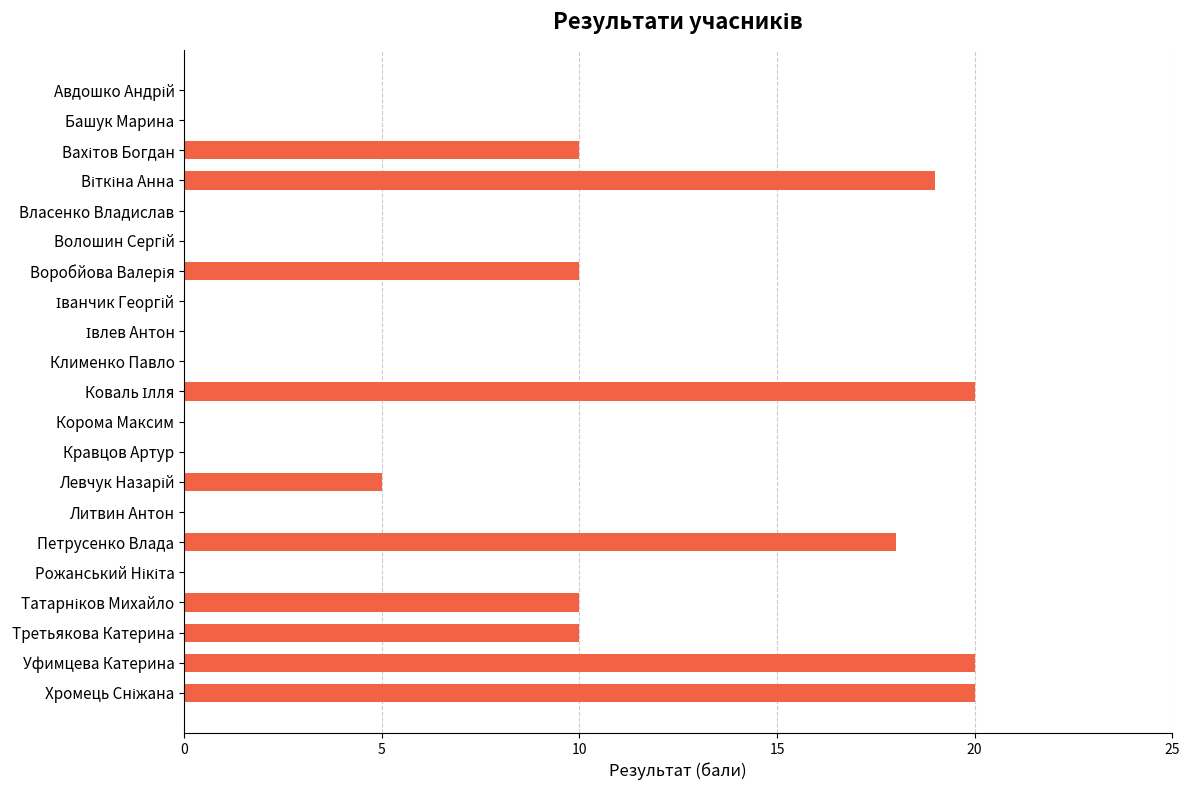

What is the sum of all values?

142